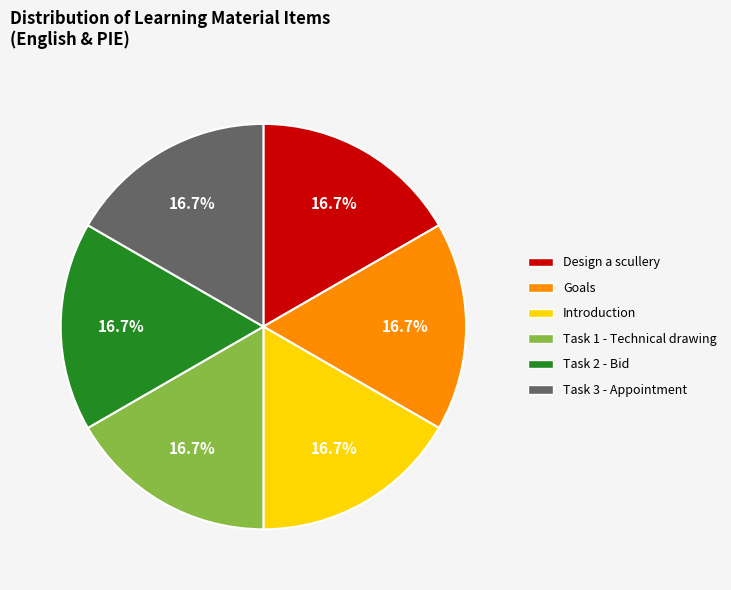

Do Task 3 - Appointment and Task 2 - Bid together represent more than half of the pie?

No